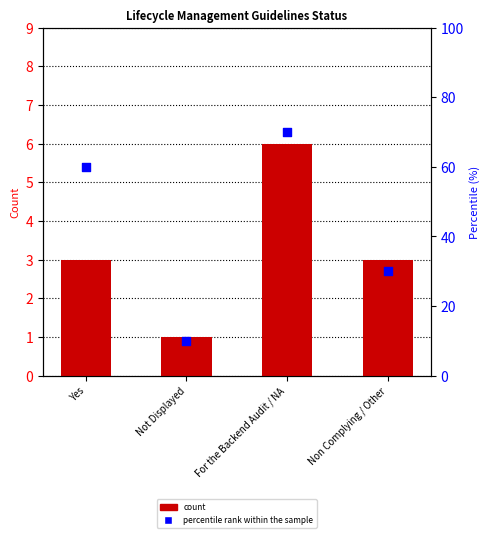

Which series has the widest spread of Y values?

percentile rank within the sample